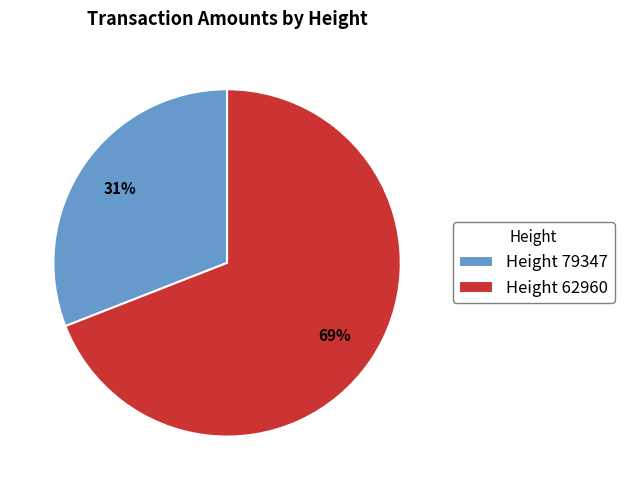

The Height 79347 slice represents 22% of the pie. True or false?

False